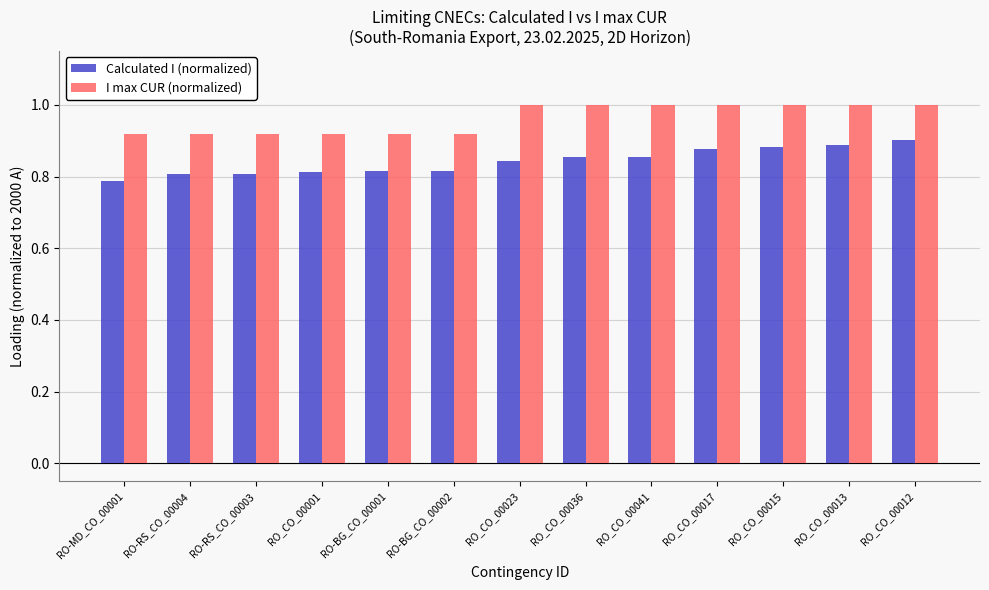

What is the highest value of the I max CUR (normalized) series?

1.0